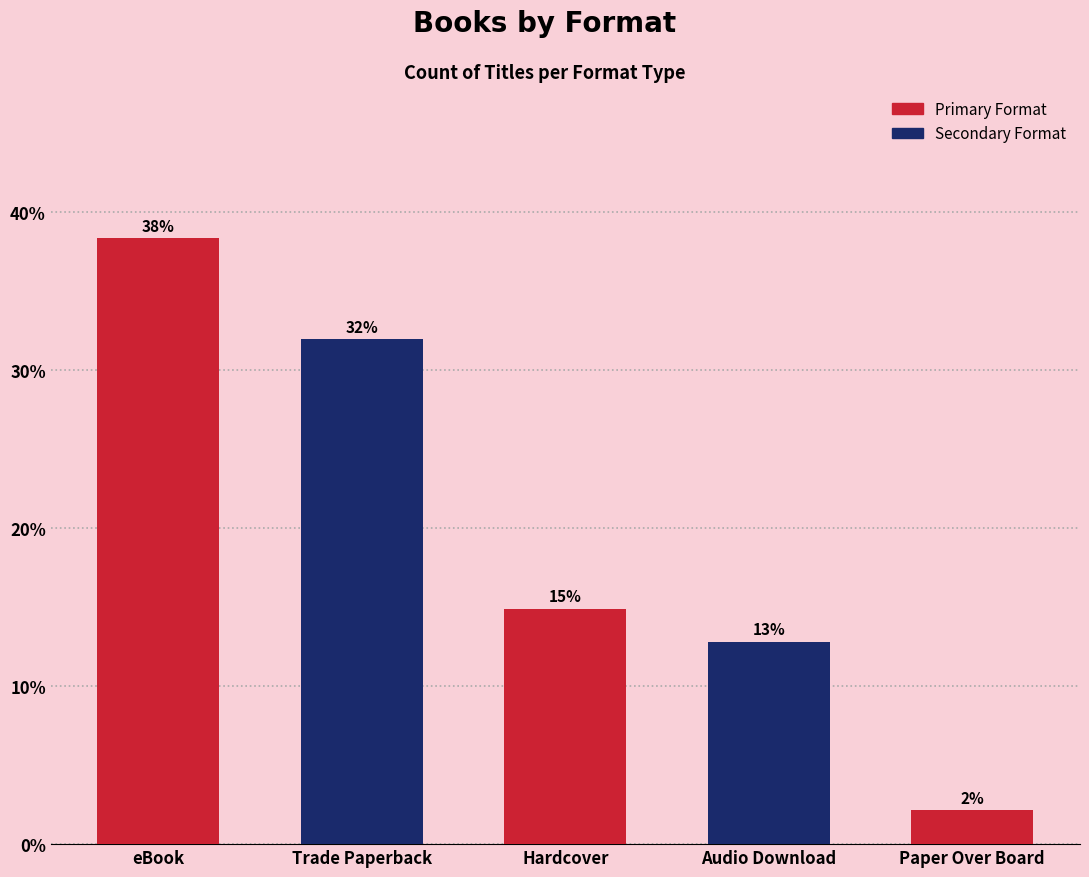

Which label corresponds to the smallest value in the chart?

Paper Over Board